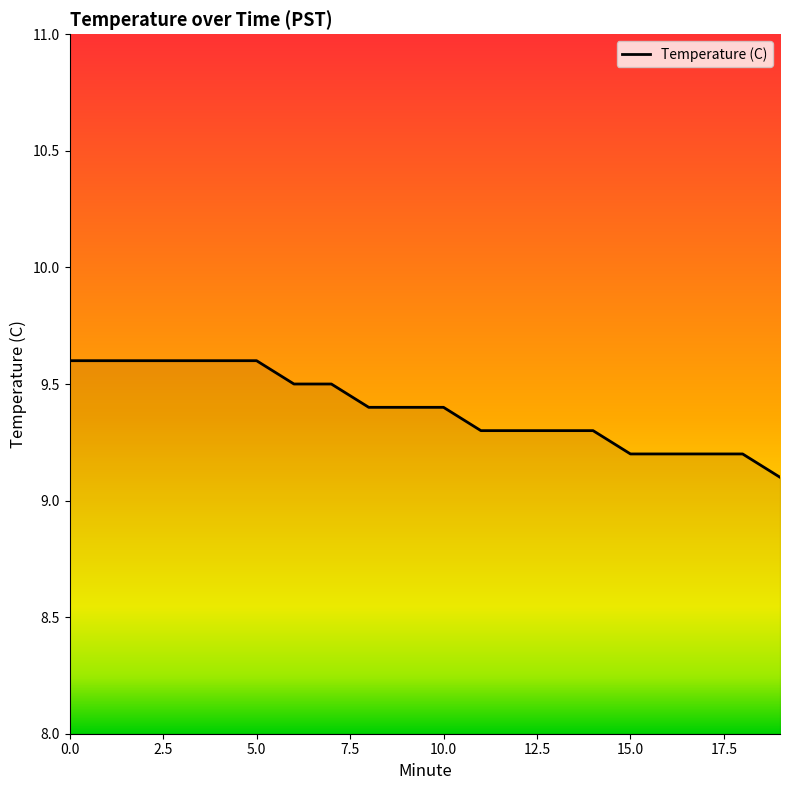

Count the values in the range 9 to 10.

20